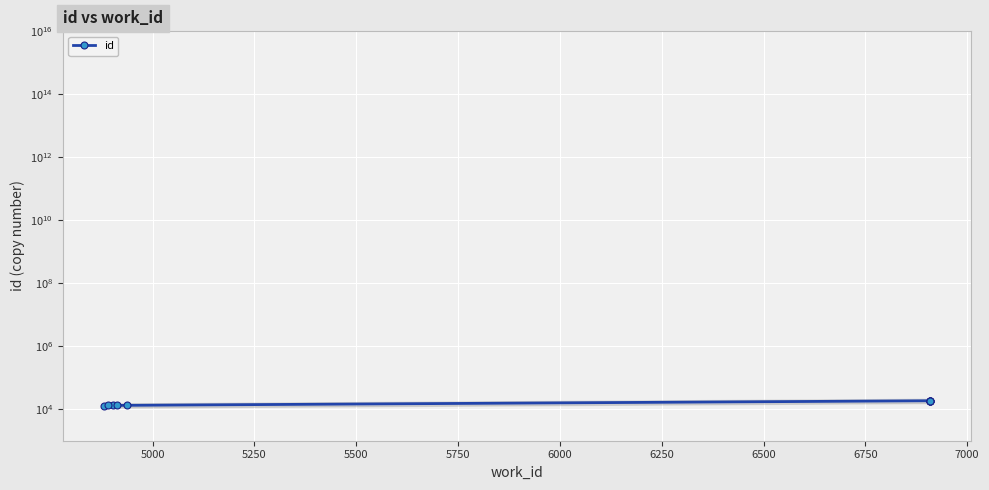

What is the difference between the maximum and minimum values?

5449